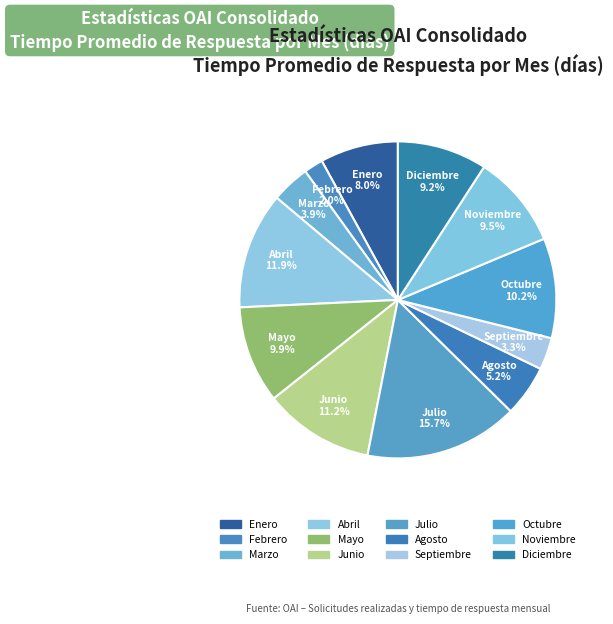

To the nearest percent, what is the difference between the Marzo and Enero slice percentages?

4%